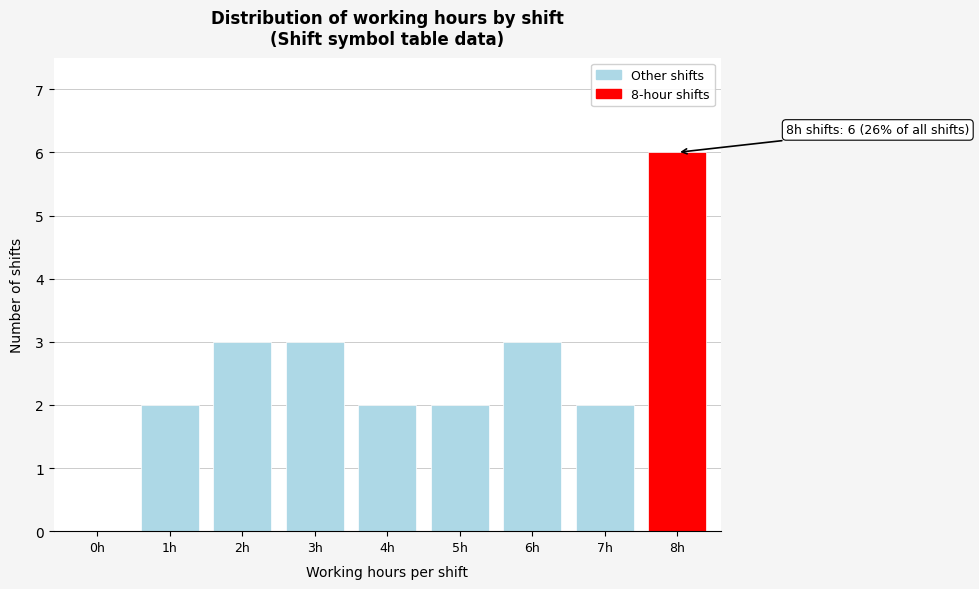

Reading left to right, list all the values displayed in this chart.

0h=0	1h=2	2h=3	3h=3	4h=2	5h=2	6h=3	7h=2	8h=6